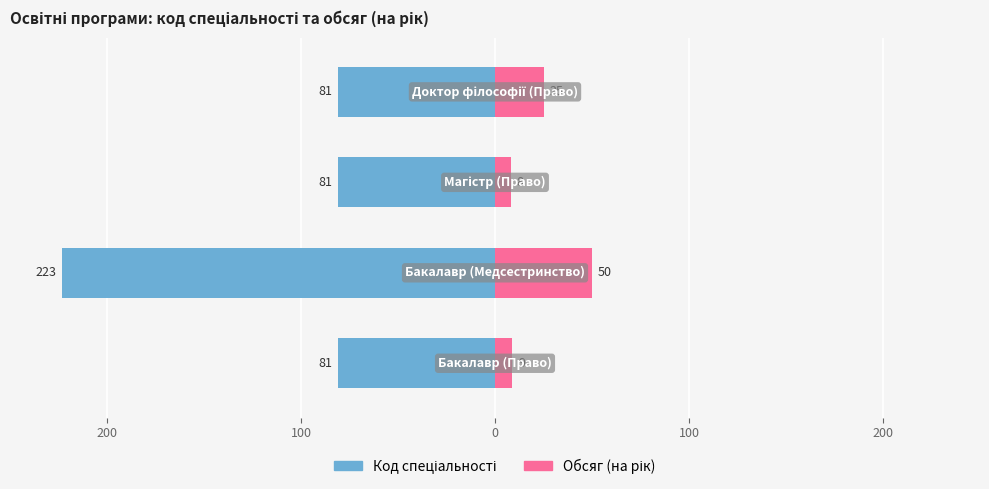

Is the value of Обсяг (на рік) at 300 greater than the value of Код спеціальності at 0?

Yes